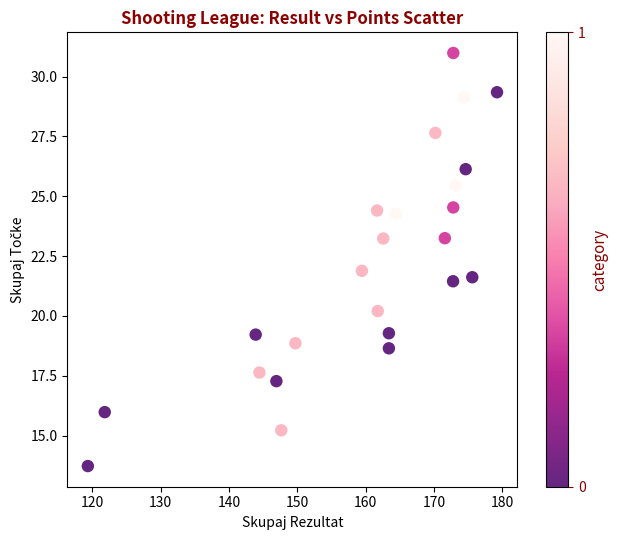

What is the range of X values (max minus min)?

59.9